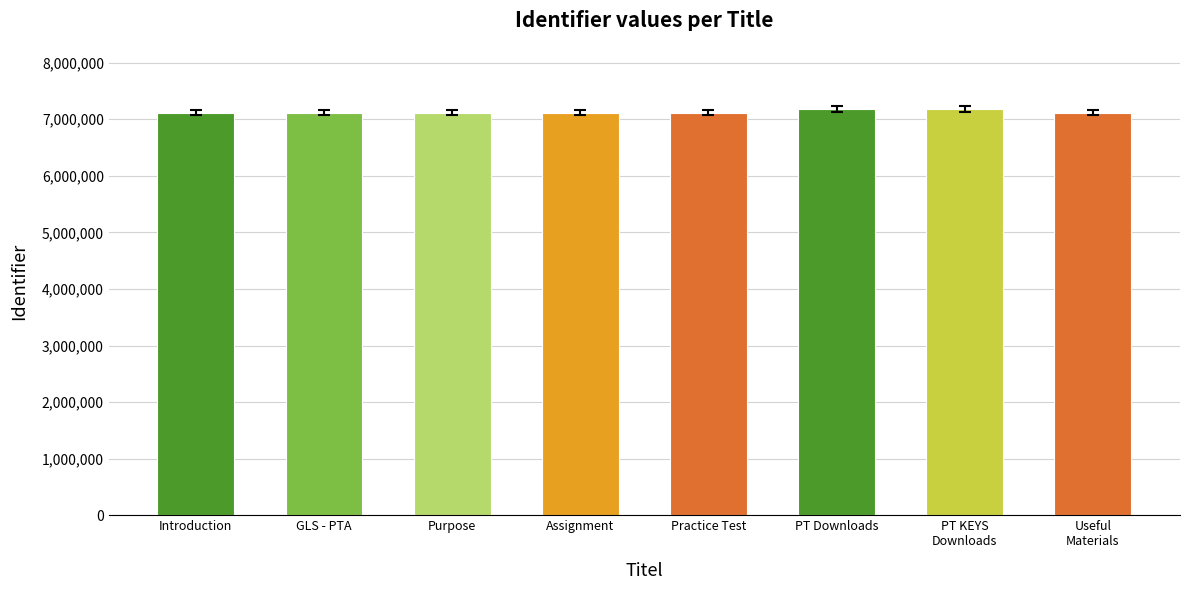

Is it true that the value at Practice Test is 4644875?

False